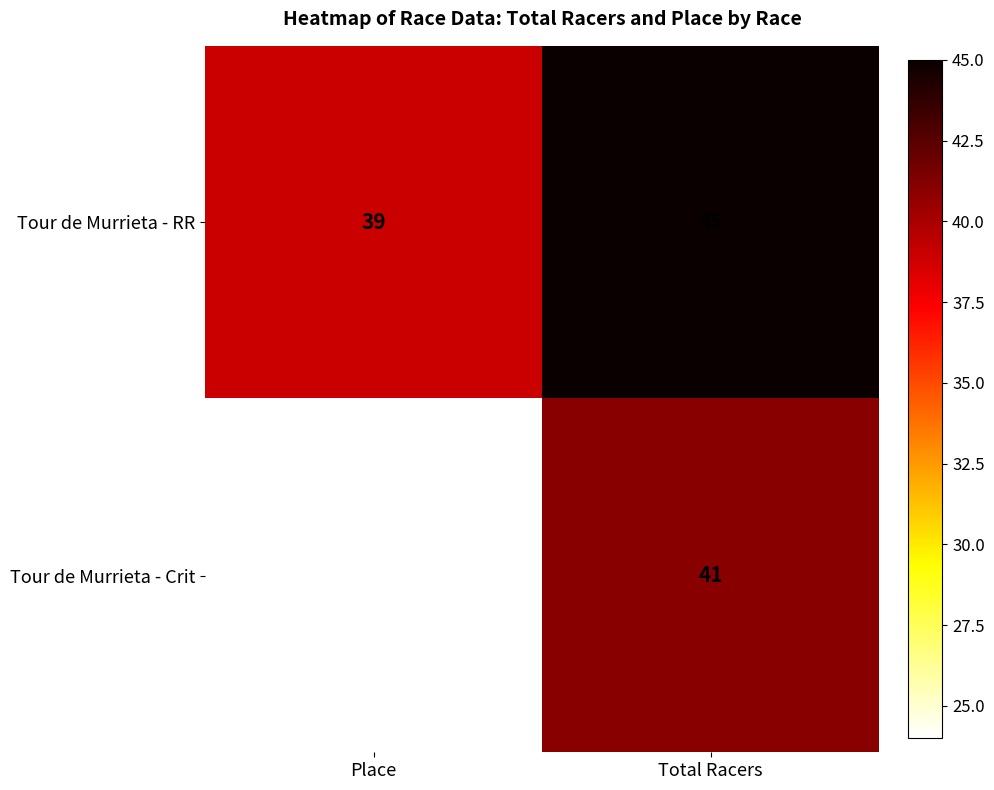

At which label is Tour de Murrieta - Crit closest to 32?

Place